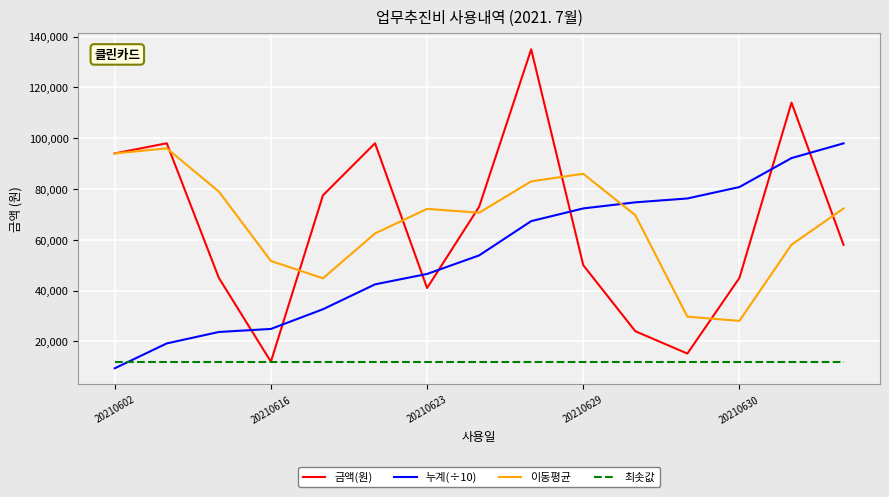

Which series has the largest range (max minus min)?

금액(원)